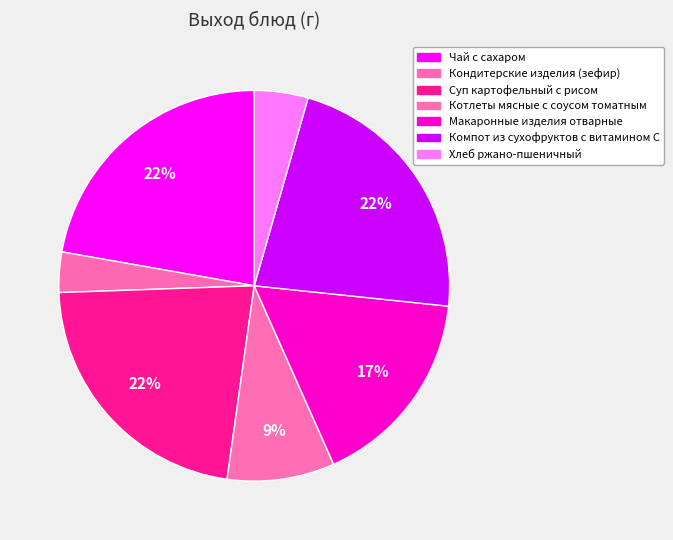

Rank the categories by value from lowest to highest.

Кондитерские изделия (зефир), Хлеб ржано-пшеничный, Котлеты мясные с соусом томатным, Макаронные изделия отварные, Чай с сахаром, Суп картофельный с рисом, Компот из сухофруктов с витамином С